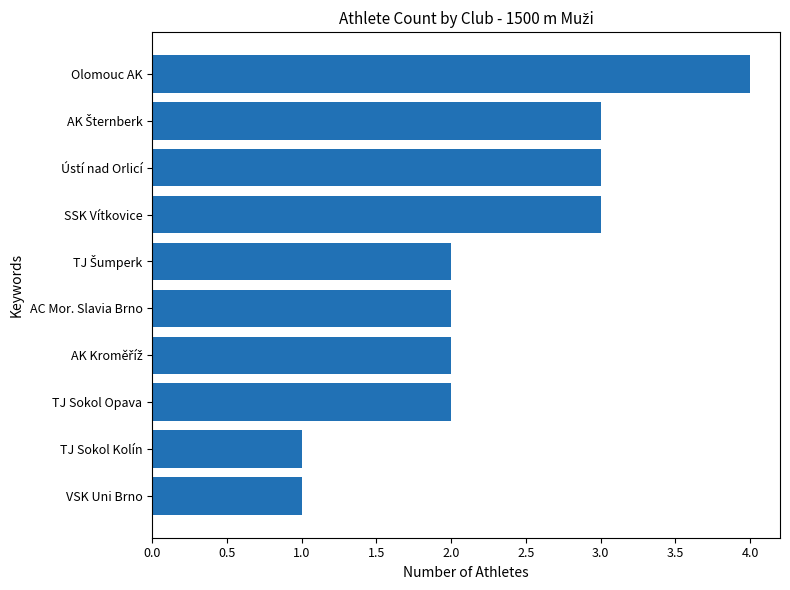

True or false: the data shows 2 at AC Mor. Slavia Brno.

True